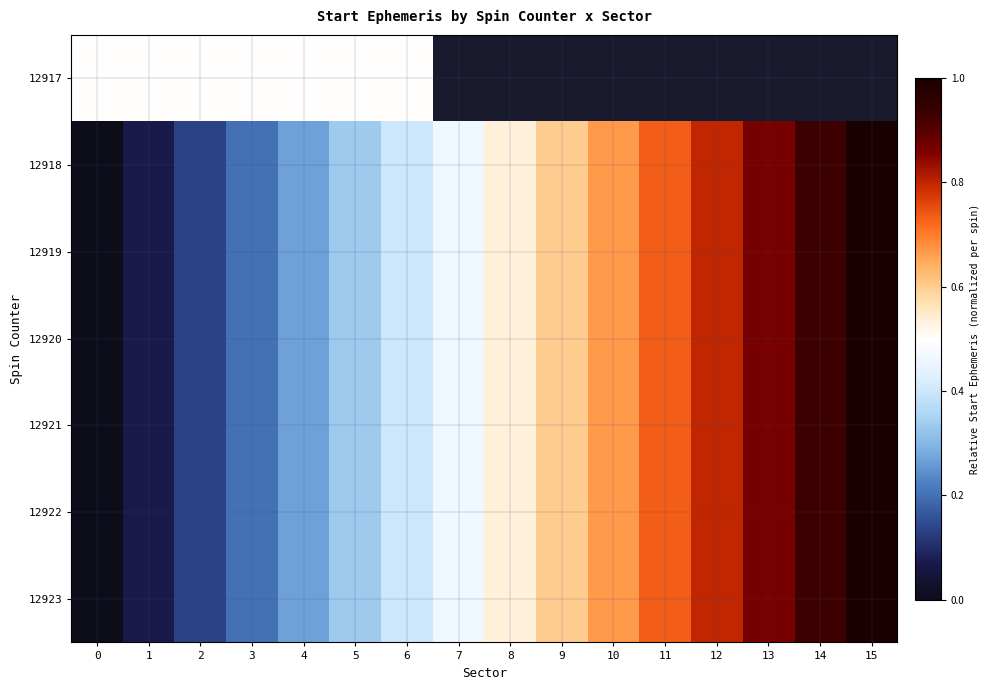

What is the difference between the maximum and second lowest values in the 12919 series?

0.9